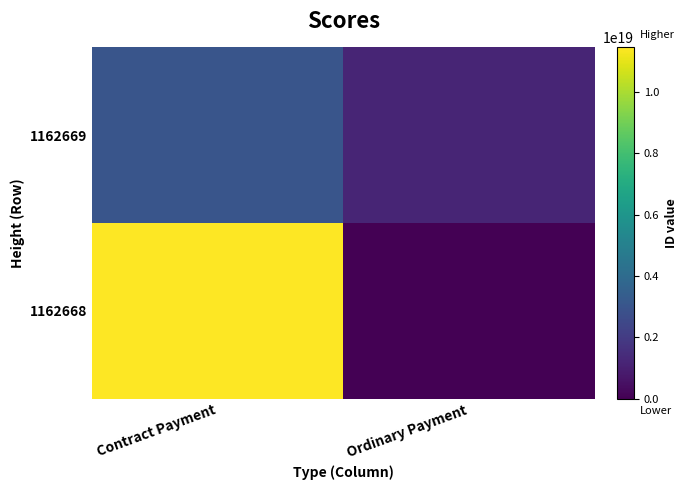

What is the difference between the highest and lowest values at Contract Payment?

8449049251232638976